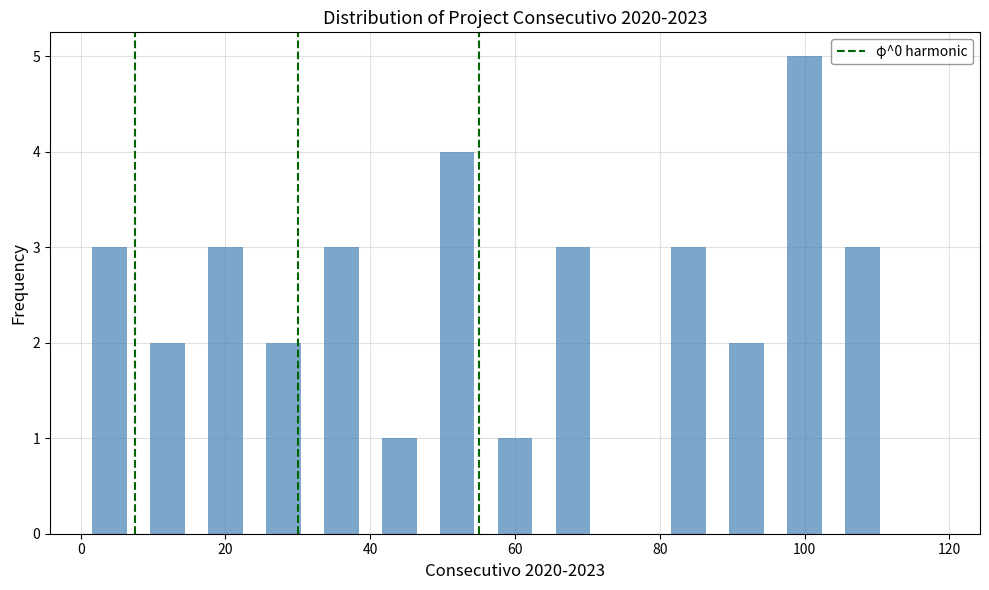

Reading left to right, list every bar in this chart as the range it spans on the x-axis followed by its height. The values are not printed on the chart, so give them approximately, as read against the axis.

0 to 8: 3
8 to 16: 2
16 to 24: 3
24 to 32: 2
32 to 40: 3
40 to 48: 1
48 to 56: 4
56 to 64: 1
64 to 72: 3
72 to 80: 0
80 to 88: 3
88 to 96: 2
96 to 104: 5
104 to 112: 3
112 to 120: 0